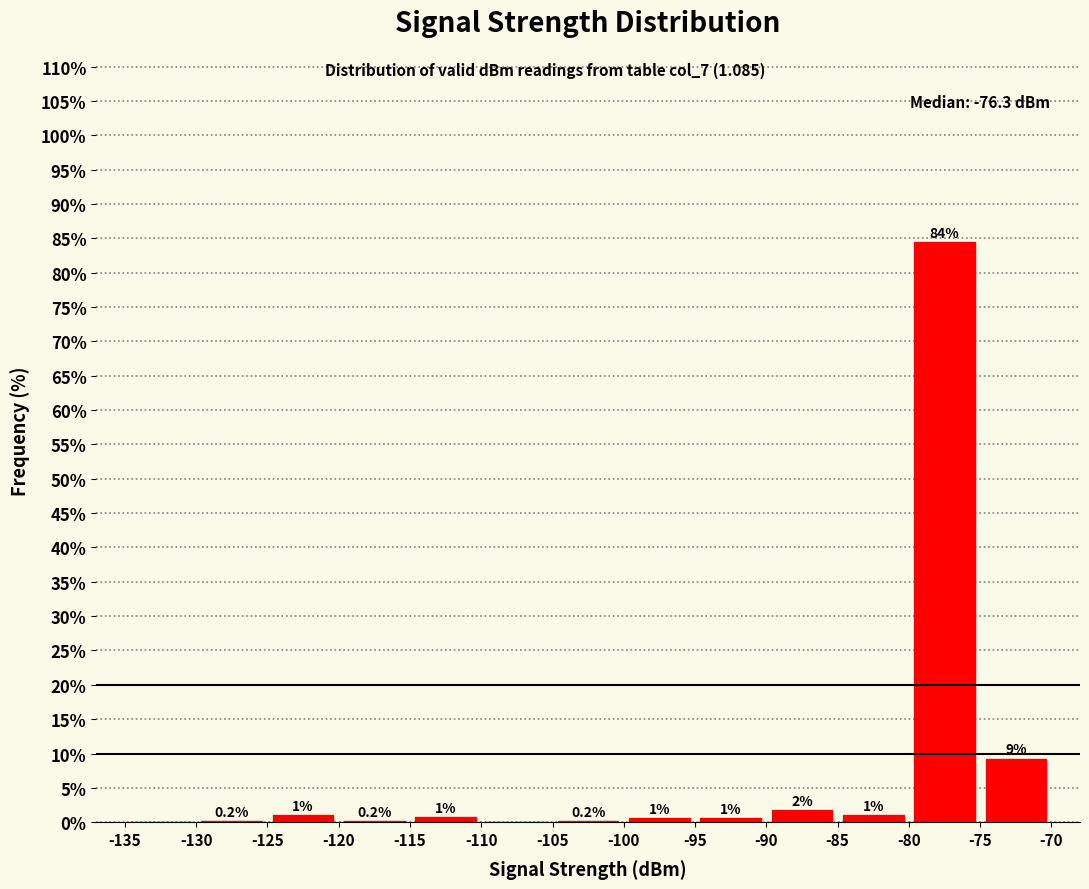

Over which range of the x-axis is the bar tallest?

-80 to -75